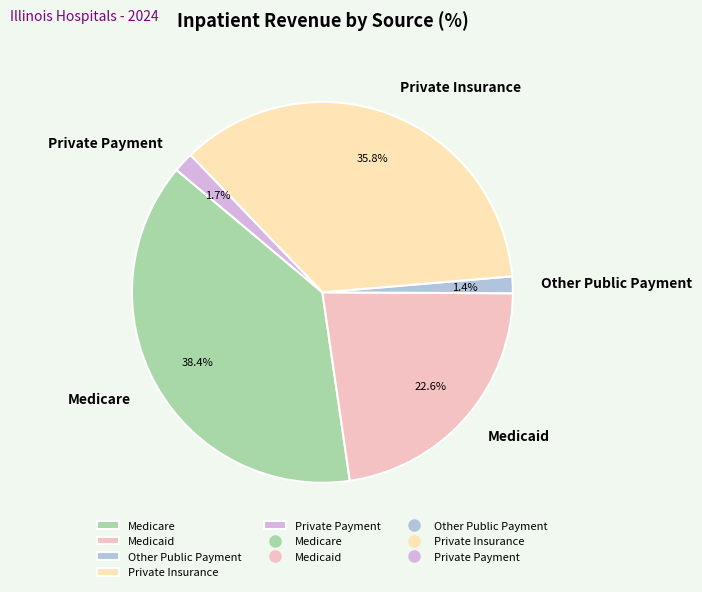

Which has a higher value, Private Payment or Medicare?

Medicare